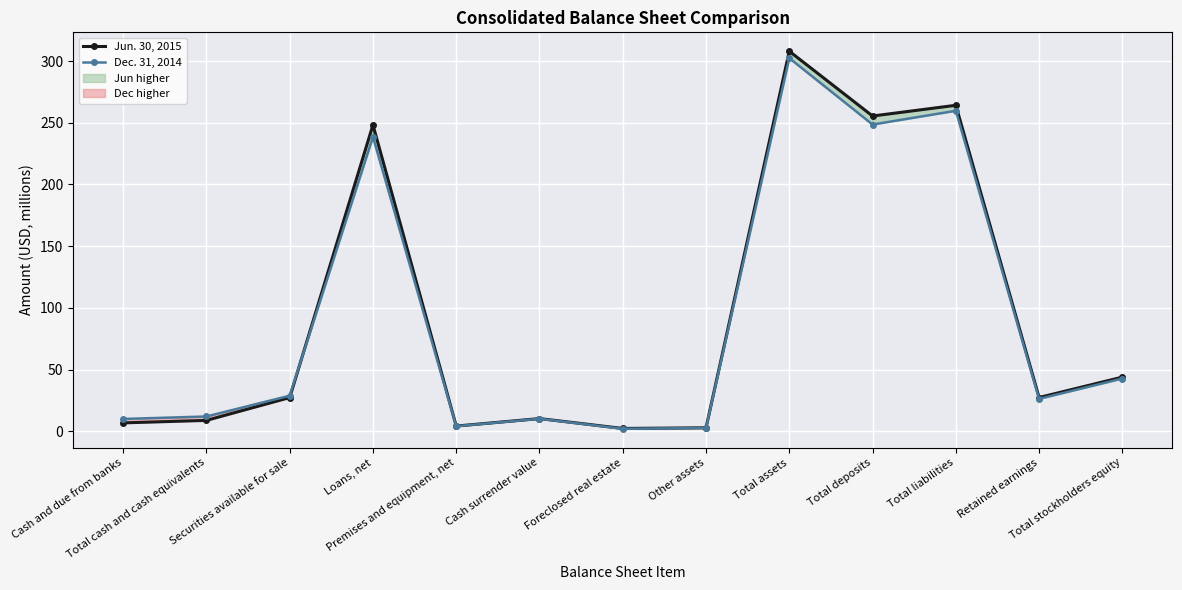

List the series in order of their peak value, highest first.

Jun. 30, 2015, Dec. 31, 2014